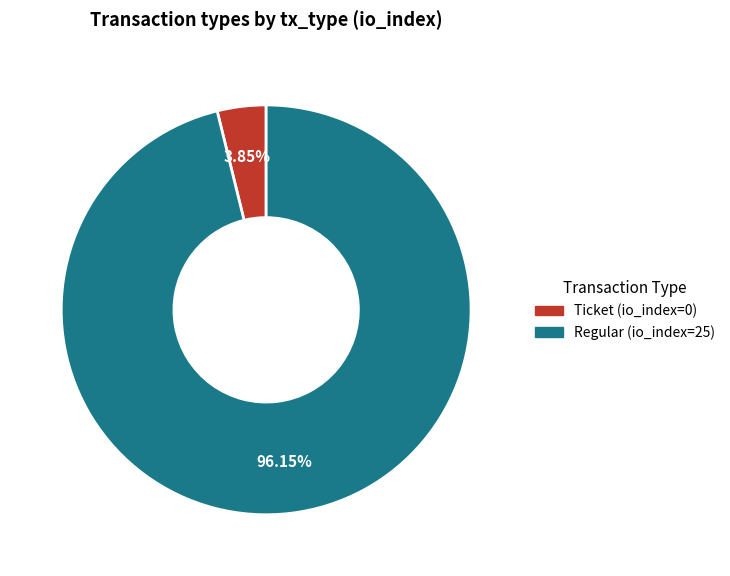

To the nearest percent, what is the average slice percentage?

50%